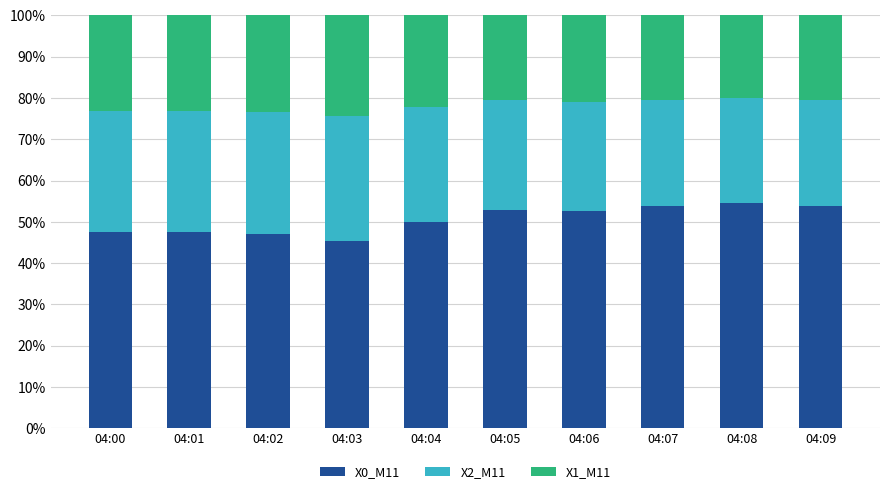

What is the lowest value of the X0_M11 series?

45.4